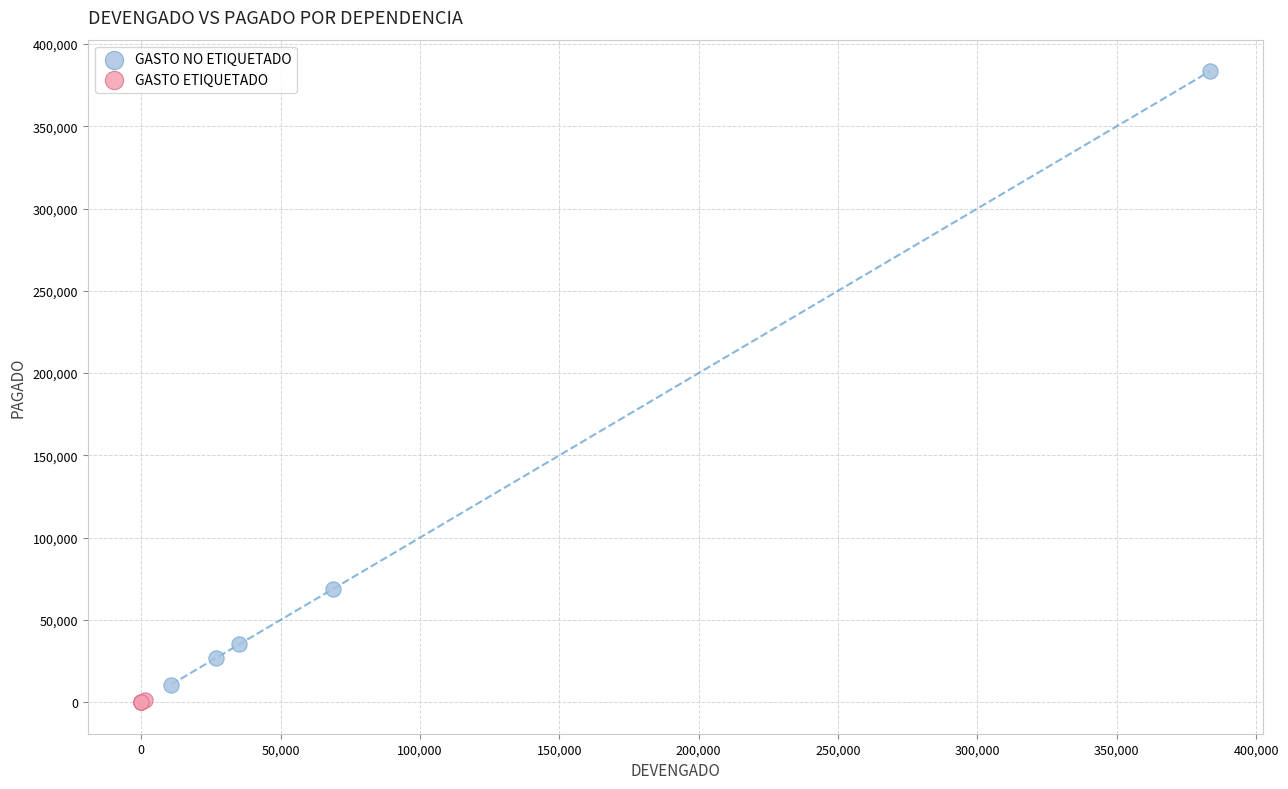

Which series has the largest Y range (max minus min)?

GASTO NO ETIQUETADO